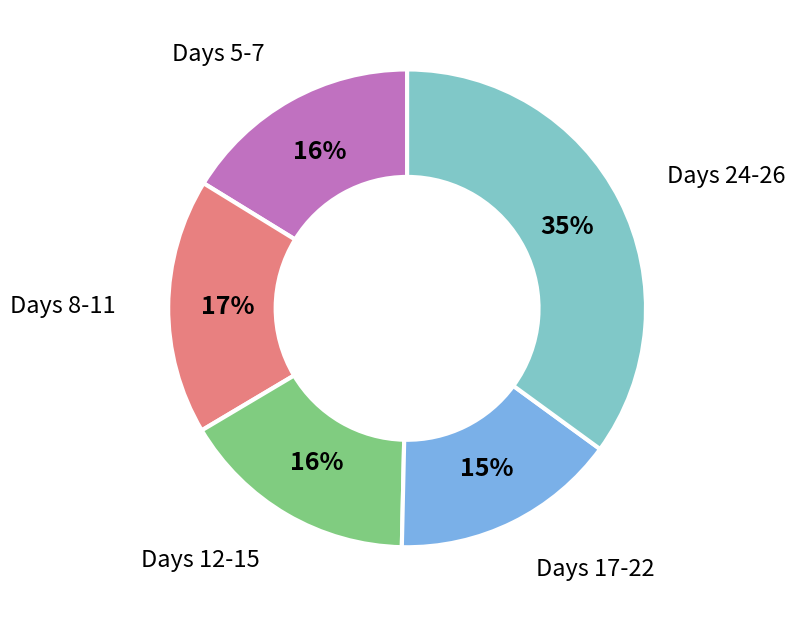

To the nearest percent, what is the average slice percentage?

20%